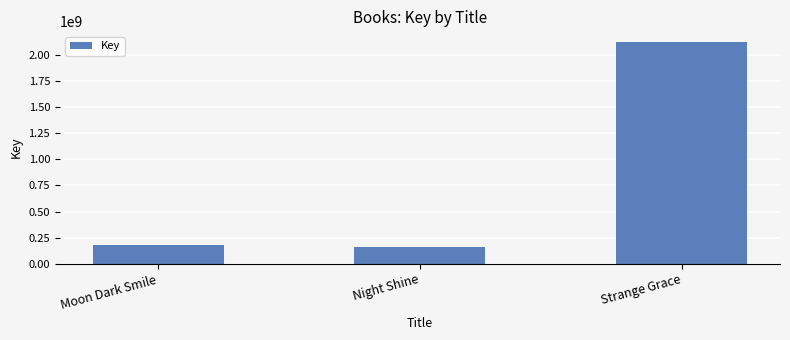

Does the chart contain any negative values?

No